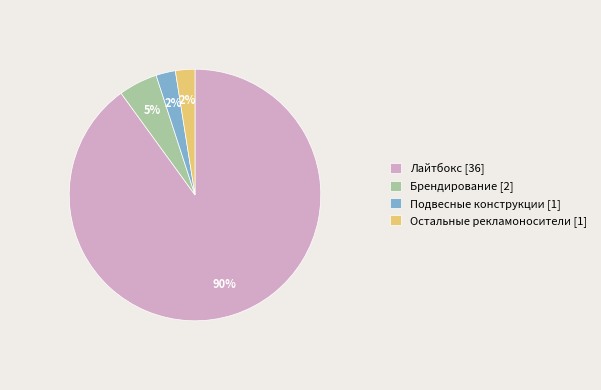

The Брендирование slice represents 5% of the pie. True or false?

True